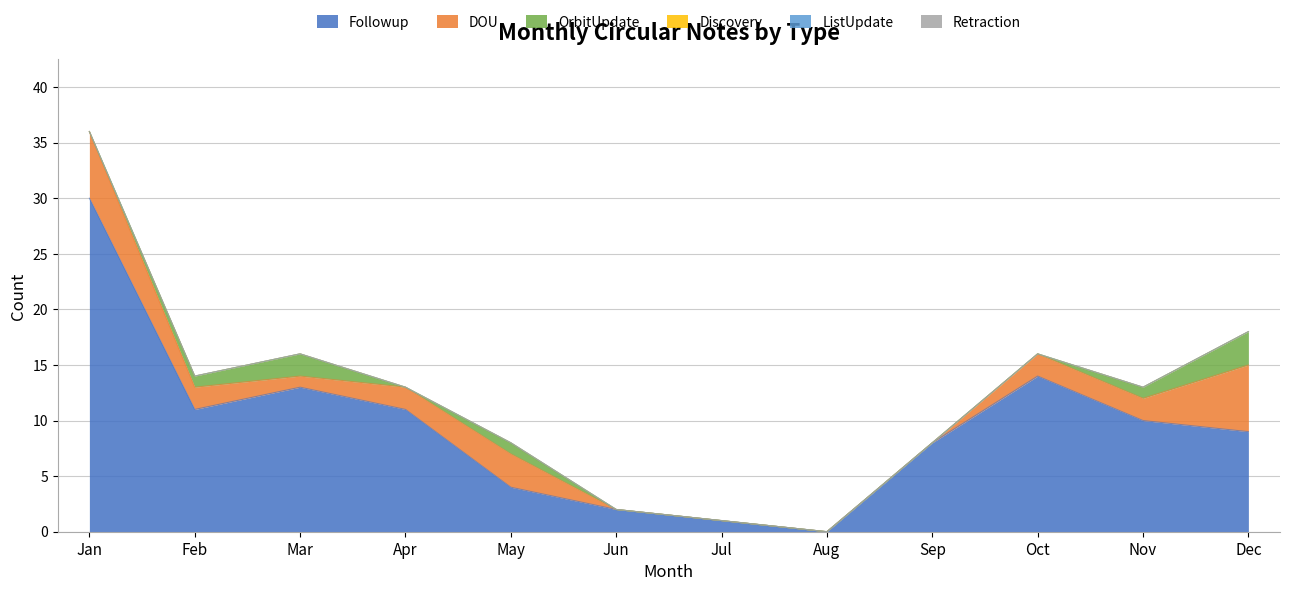

At which label does Retraction reach its minimum?

Jan